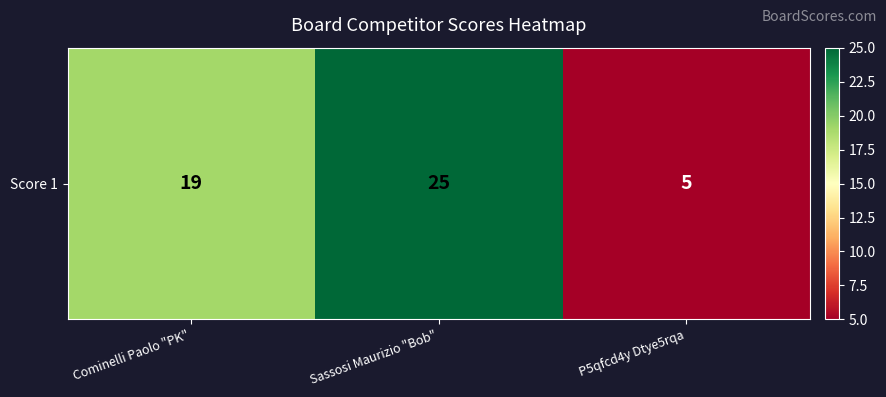

At which label is the value closest to 15?

Cominelli Paolo "PK"